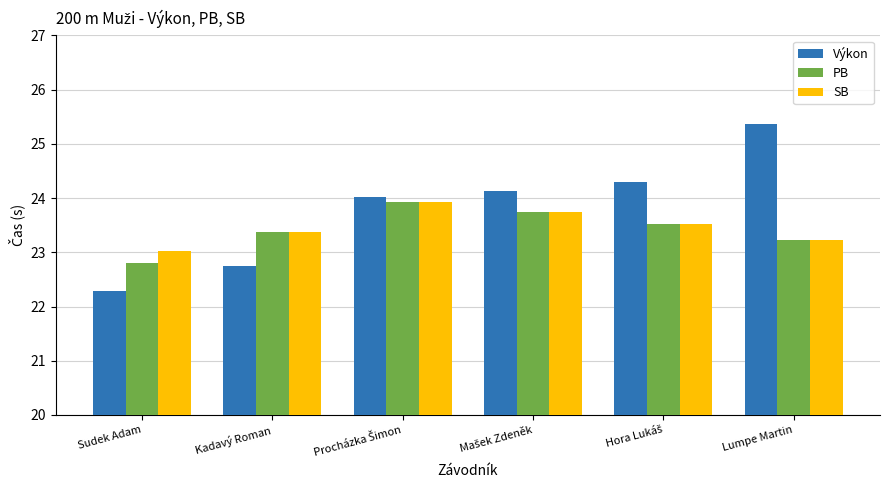

Which series has the widest spread of values?

Výkon